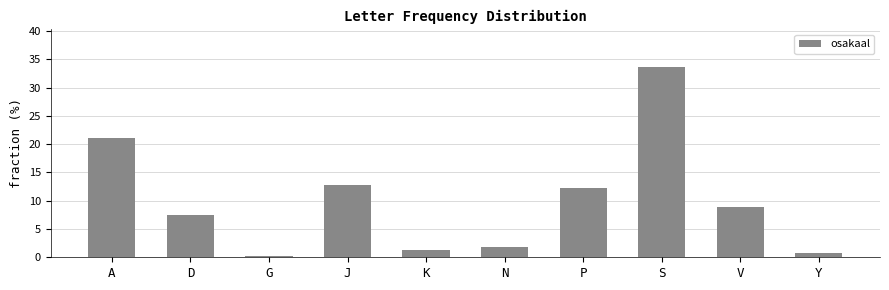

List the labels in order of value, largest first.

S, A, J, P, V, D, N, K, Y, G